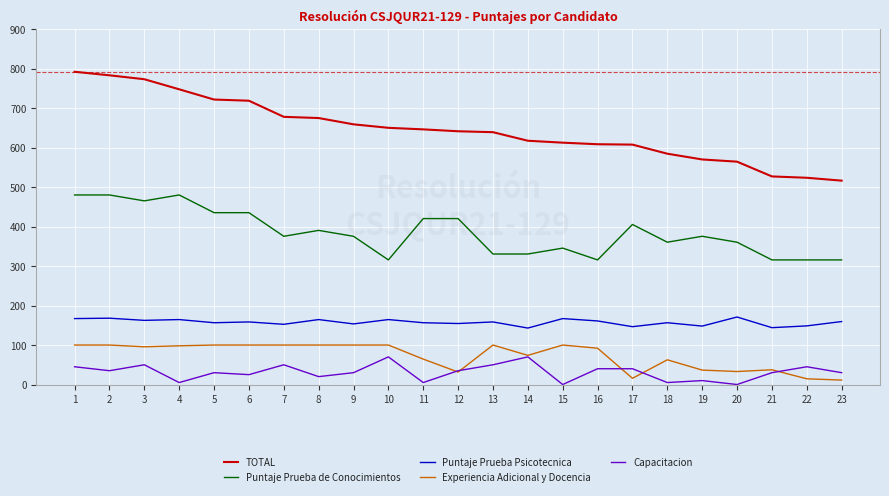

What is the minimum value for Puntaje Prueba de Conocimientos?

315.6